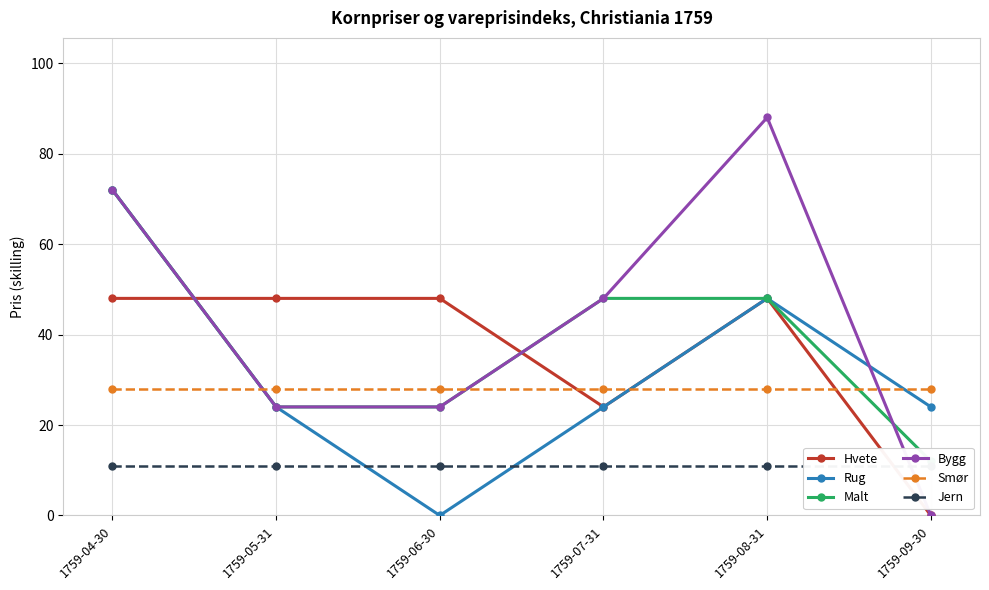

The Hvete series shows 48 at 1759-05-31. True or false?

True